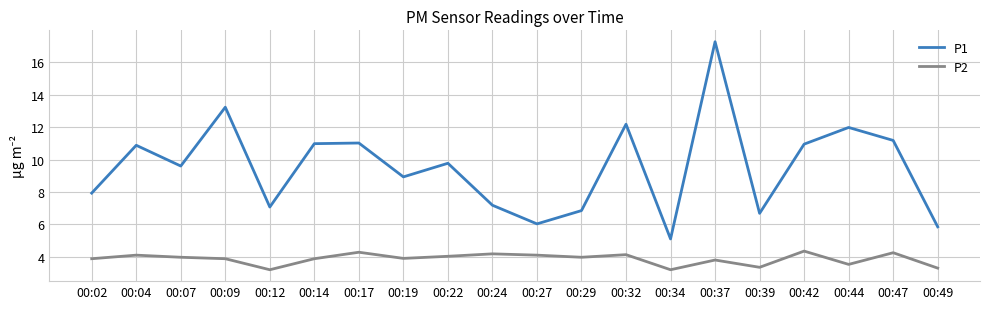

True or false: P2 has a value of 3.4 at 00:39.

True